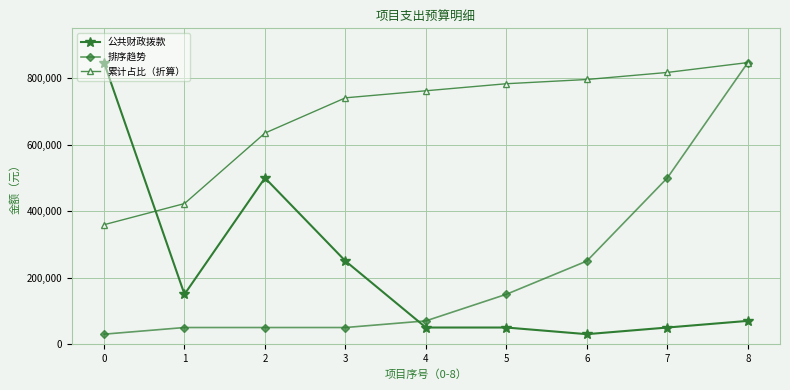

True or false: 排序趋势 has more than 2 interior local peaks.

False